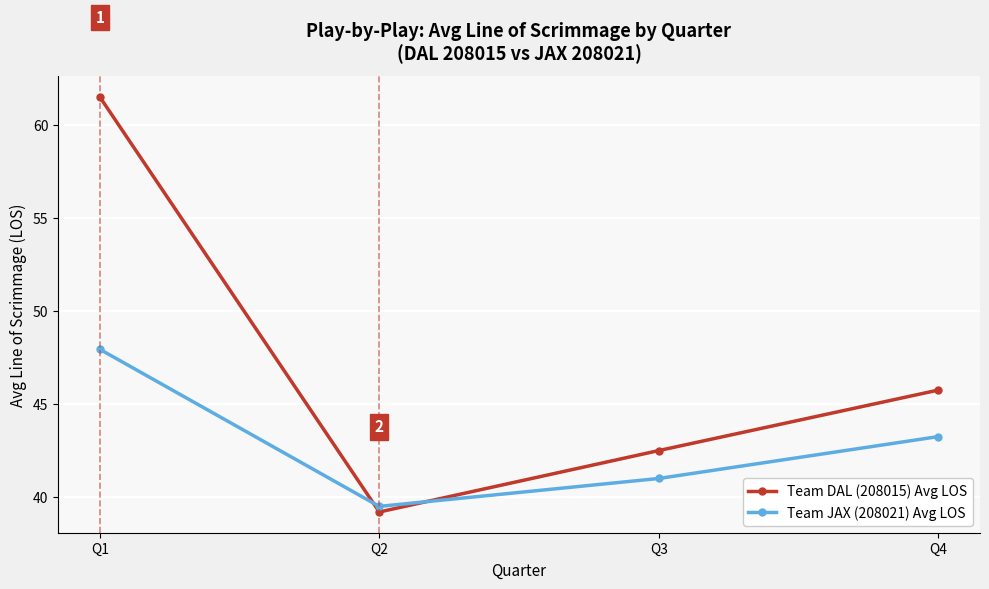

What is the sum of all Team JAX (208021) Avg LOS values?

171.7